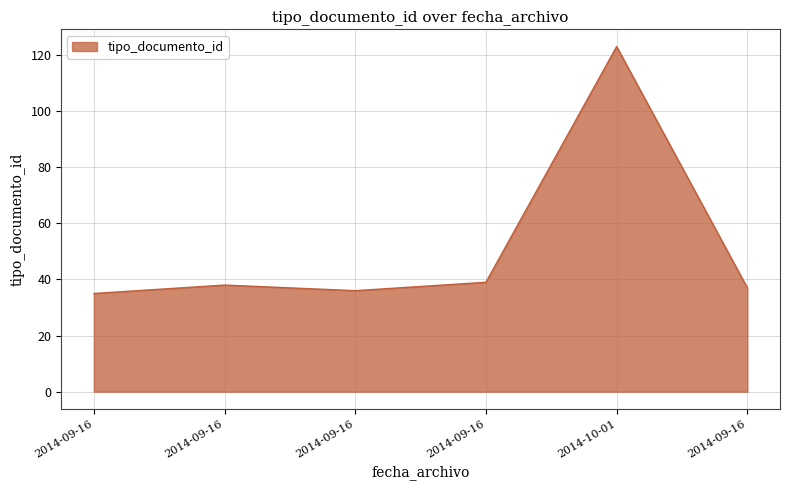

What is the maximum value shown in the chart?

123